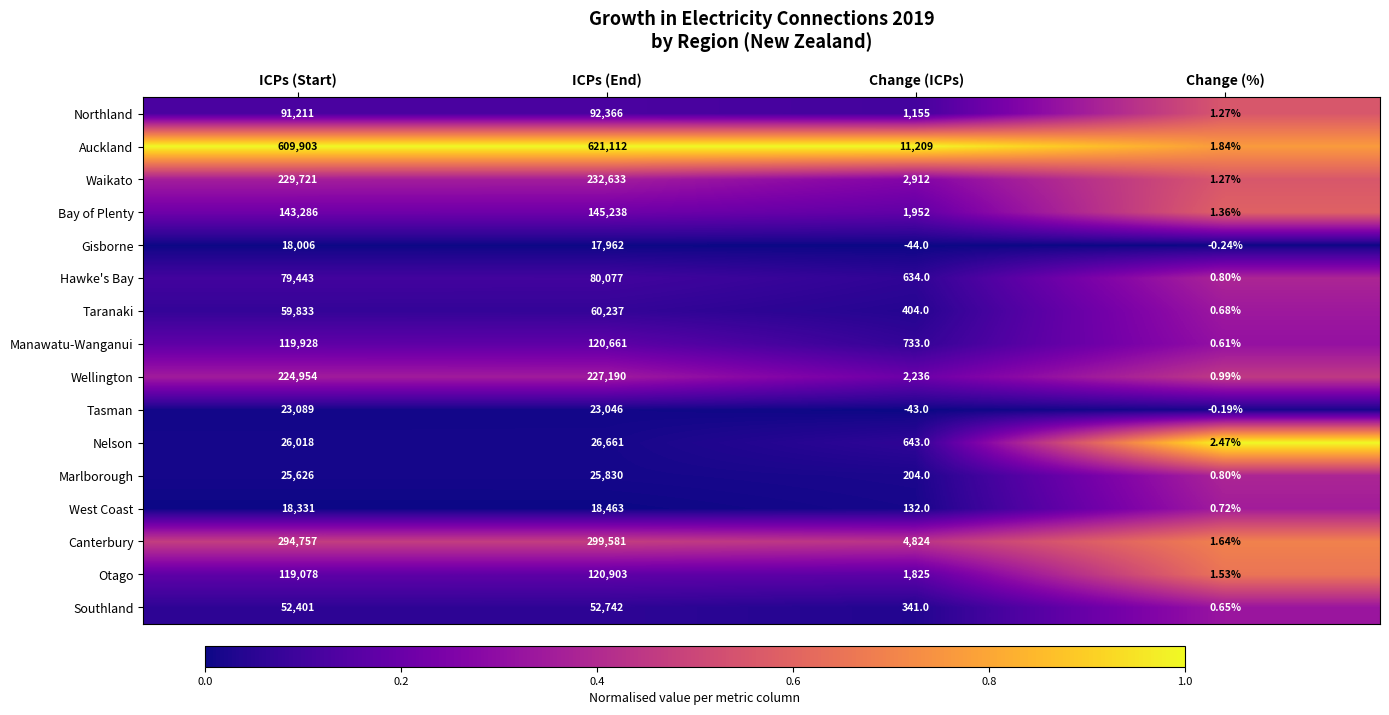

At which label is Hawke's Bay closest to 40038?

Change (ICPs)